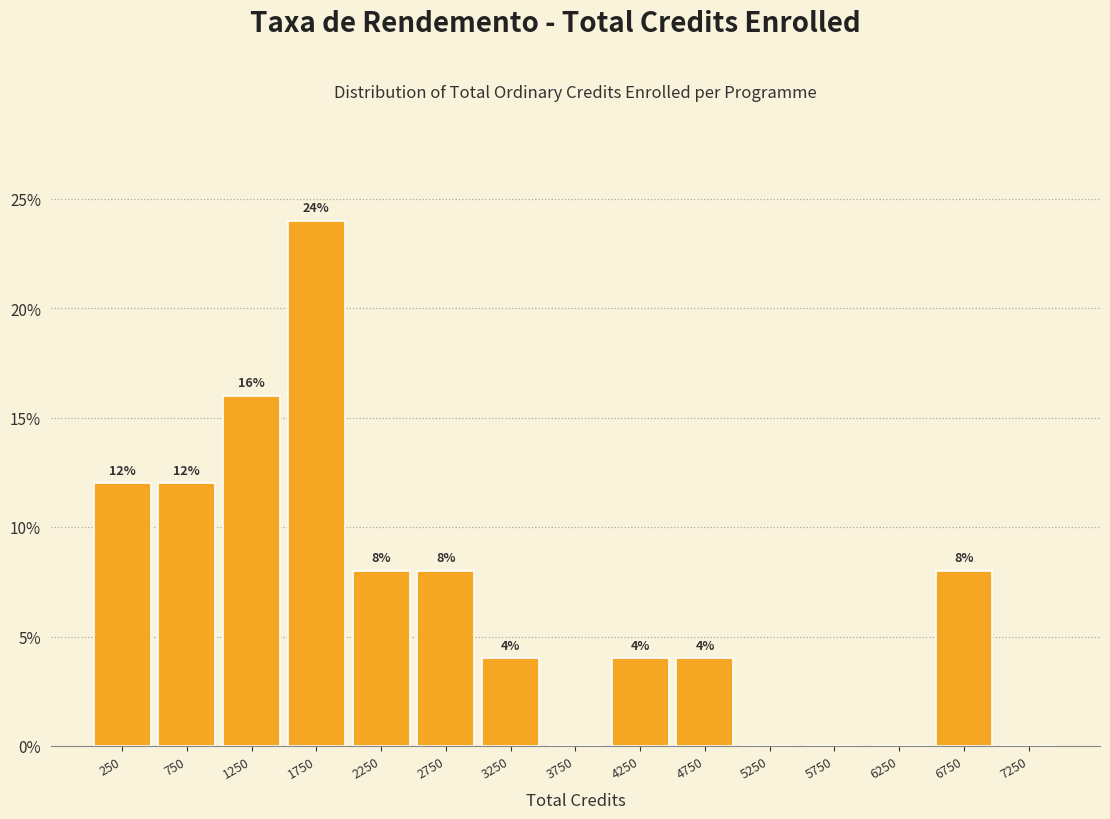

Over which range of the x-axis is the bar tallest?

1500 to 2000